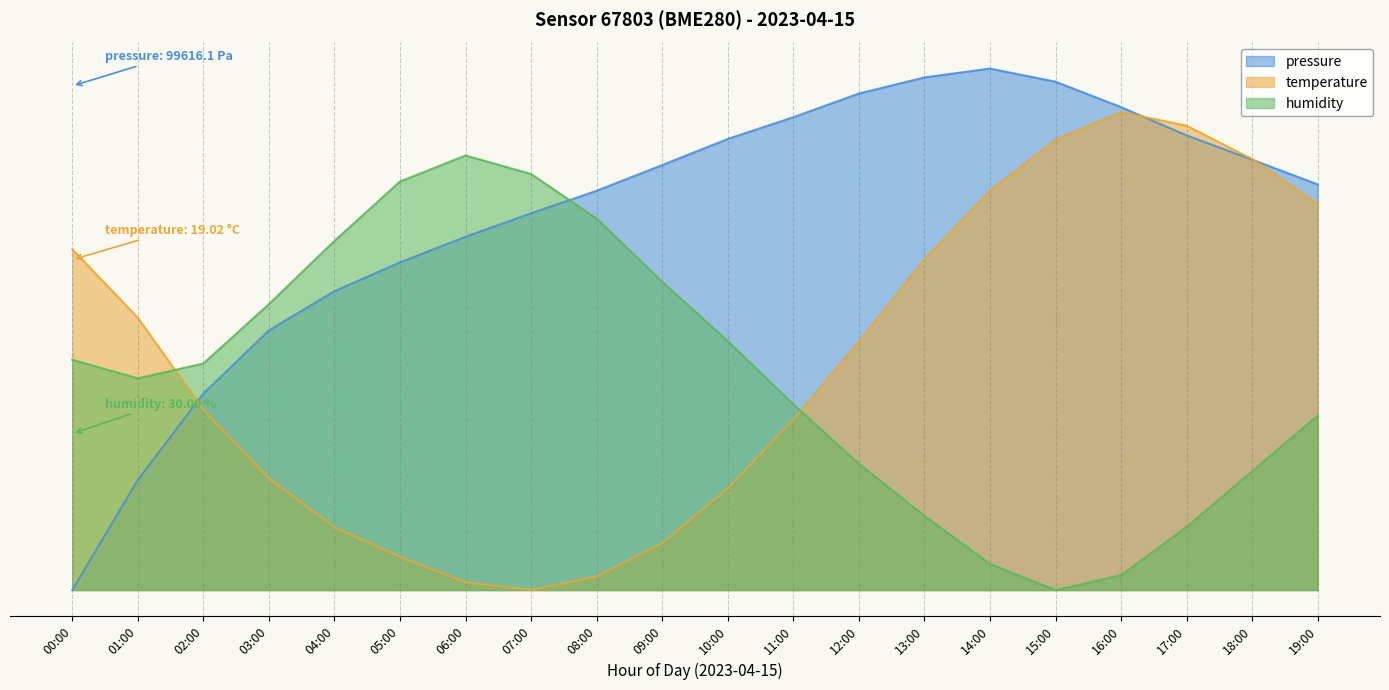

How many interior local valleys does the humidity series have?

2